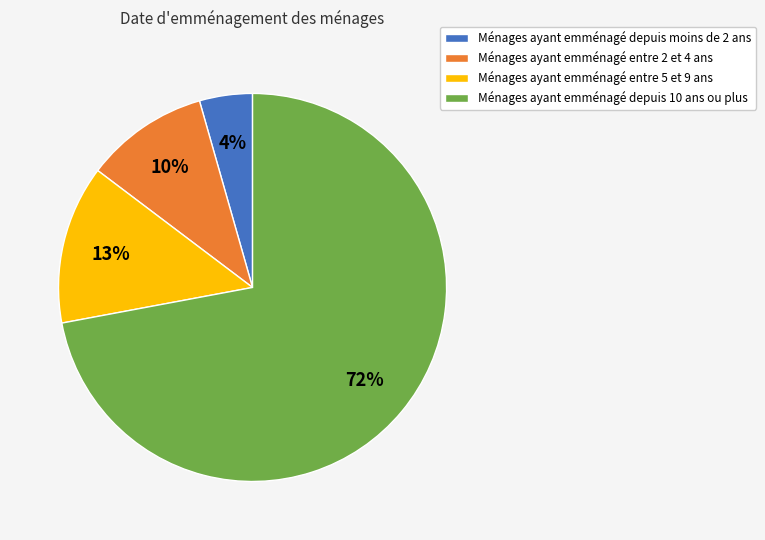

To the nearest percent, what is the average slice percentage?

25%